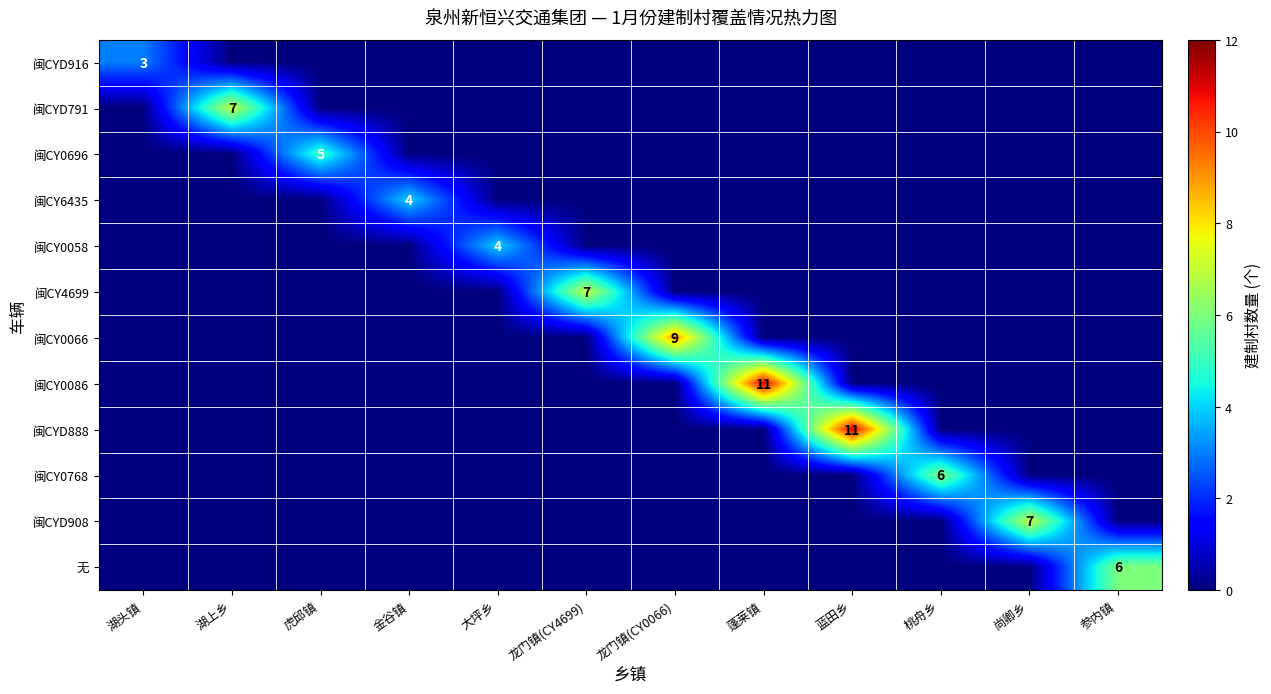

List the labels in order of 闽CY0768 value, smallest first.

湖头镇, 湖上乡, 虎邱镇, 金谷镇, 大坪乡, 龙门镇(CY4699), 龙门镇(CY0066), 蓬莱镇, 蓝田乡, 尚卿乡, 参内镇, 桃舟乡